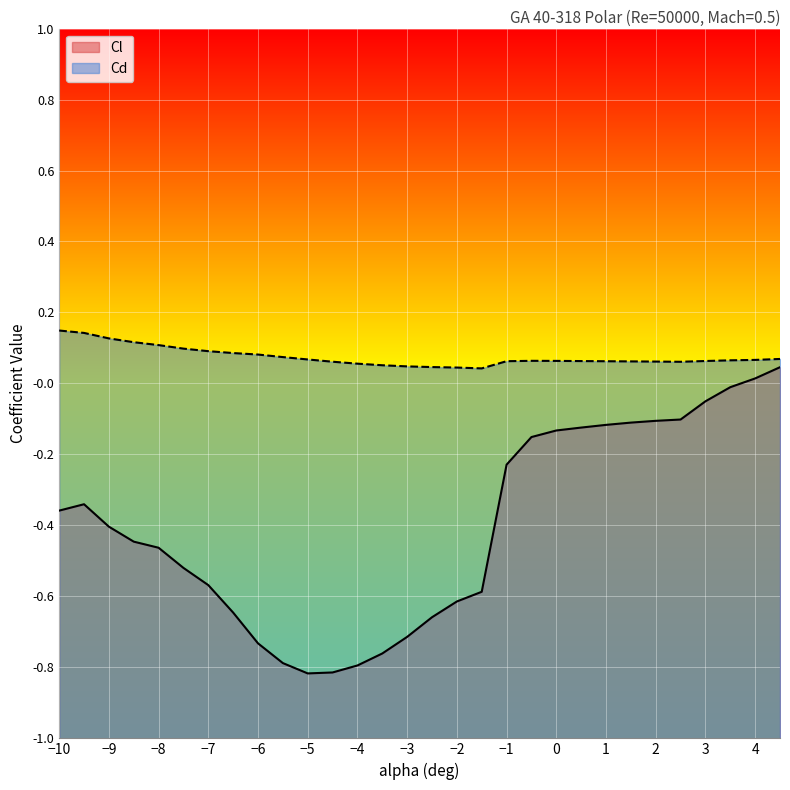

How many values in the Cl series exceed 0?

2